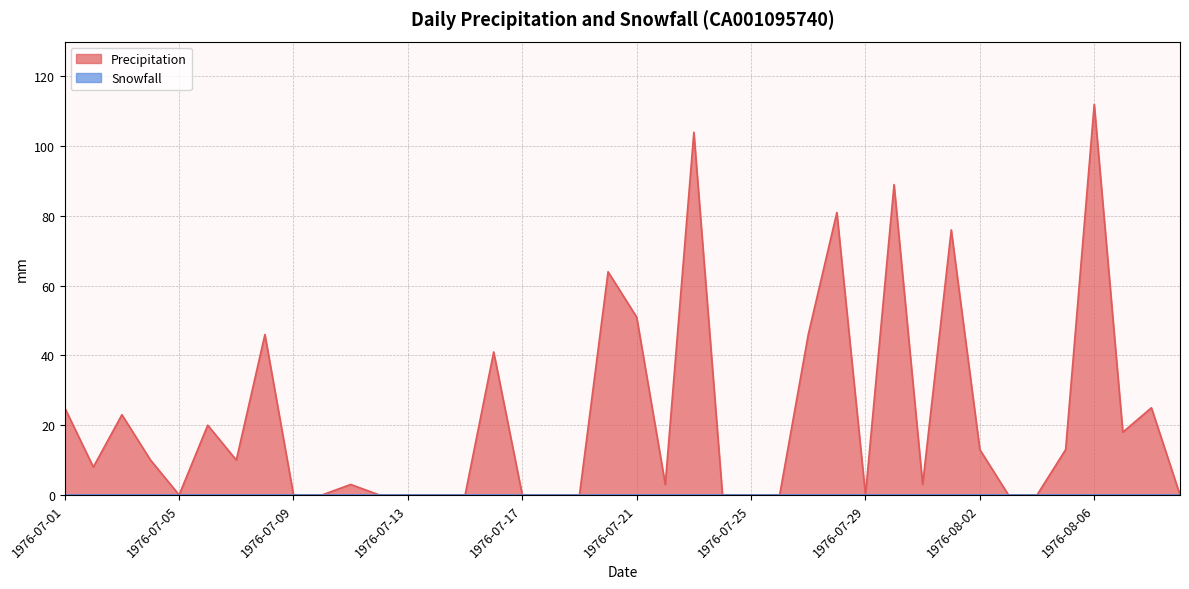

True or false: there are more than 1 points higher than both neighbors.

True